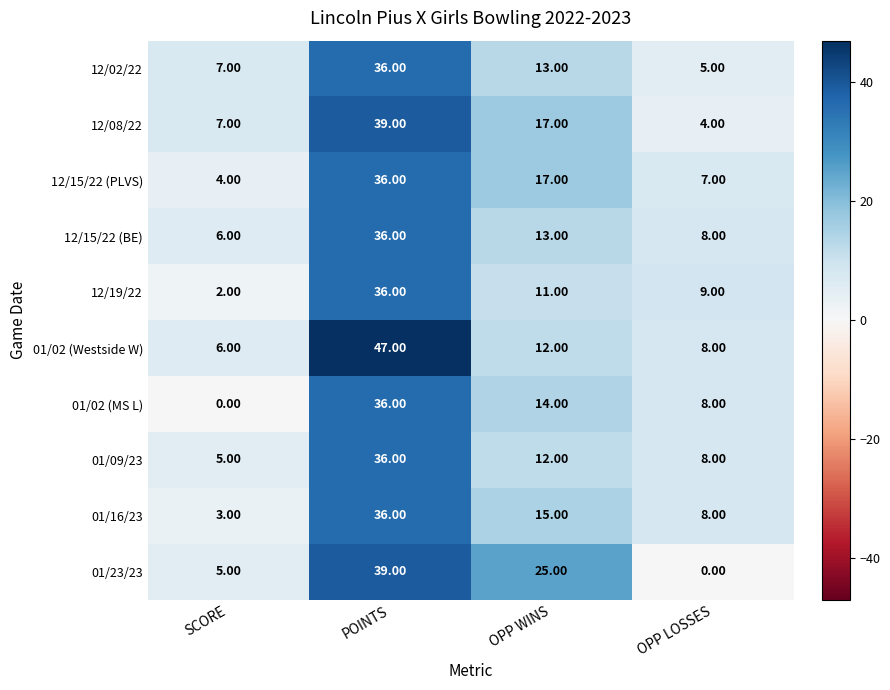

Which series has the largest range (max minus min)?

01/02 (Westside W)